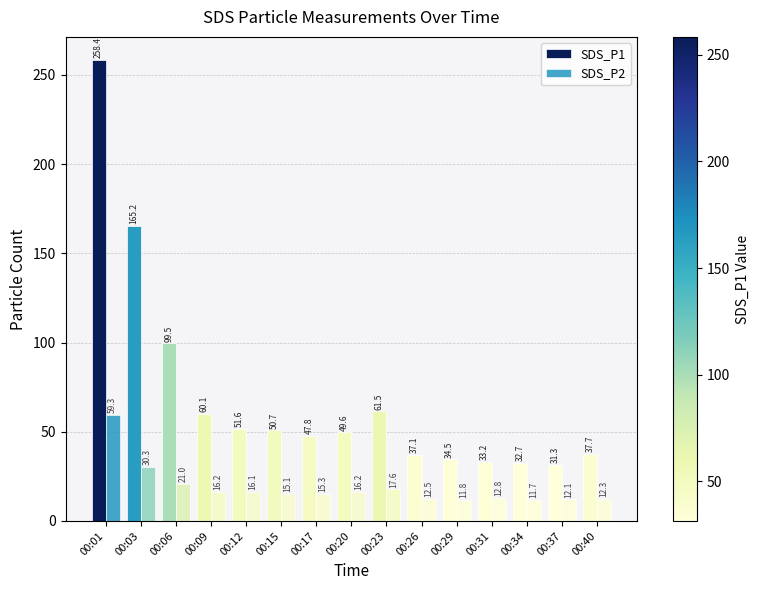

Where is SDS_P1 nearest to the value 144?

00:03